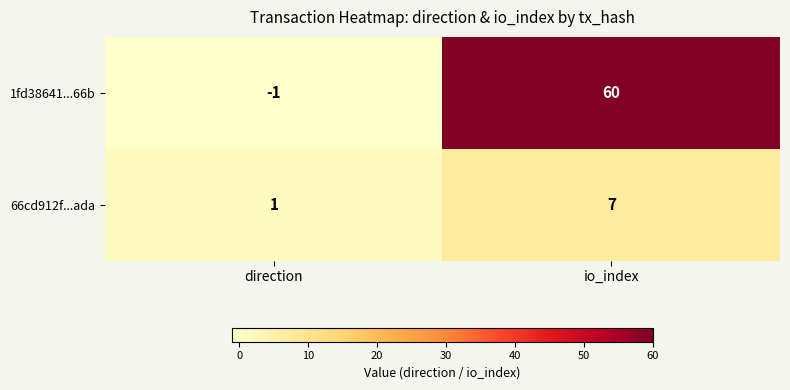

What is the maximum value shown in the chart?

60